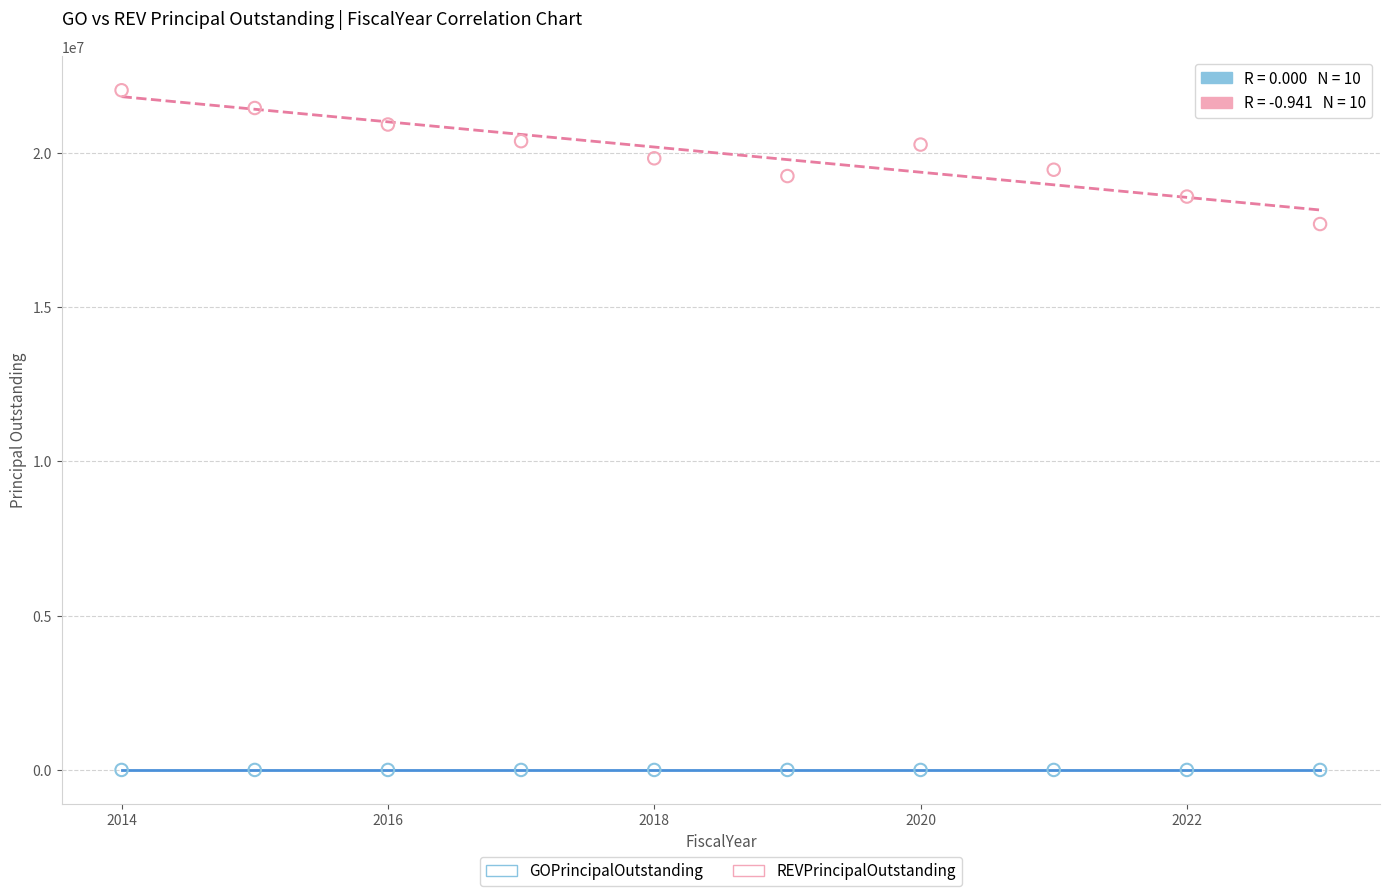

What are all the series names shown in the legend?

GOPrincipalOutstanding, REVPrincipalOutstanding